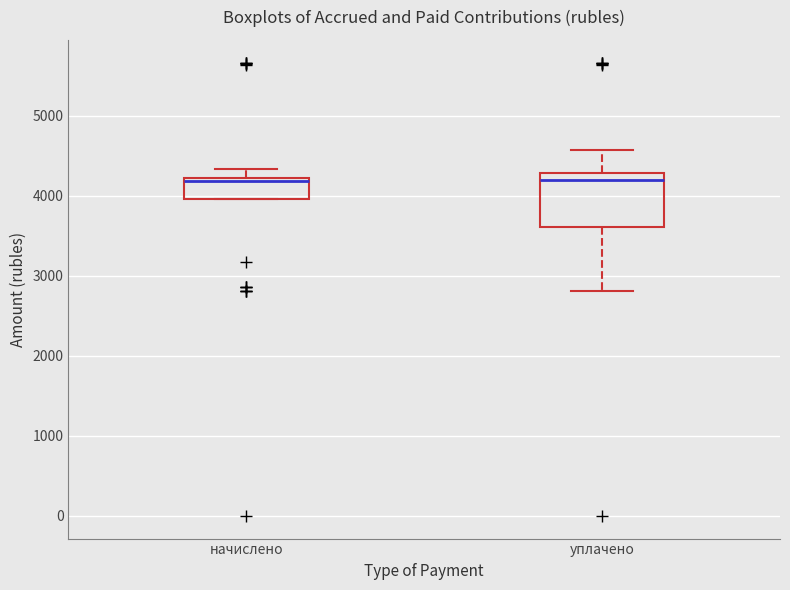

Reading left to right, transcribe this box plot: for each box, give where its median line is, the range the box spans, and where its two whiskers end, as read against the y-axis. The values are not printed on the chart, so give them approximately, as read against the axis.

начислено: median 4200 (just below the box's upper edge), box 4000 to 4200, whiskers 4000 to 4300
уплачено: median 4200, box 3600 to 4300, whiskers 2800 to 4600